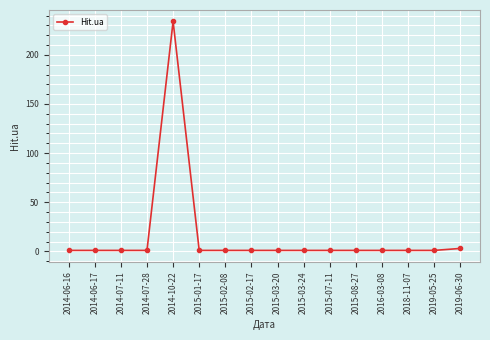

How many series are shown in this chart?

1